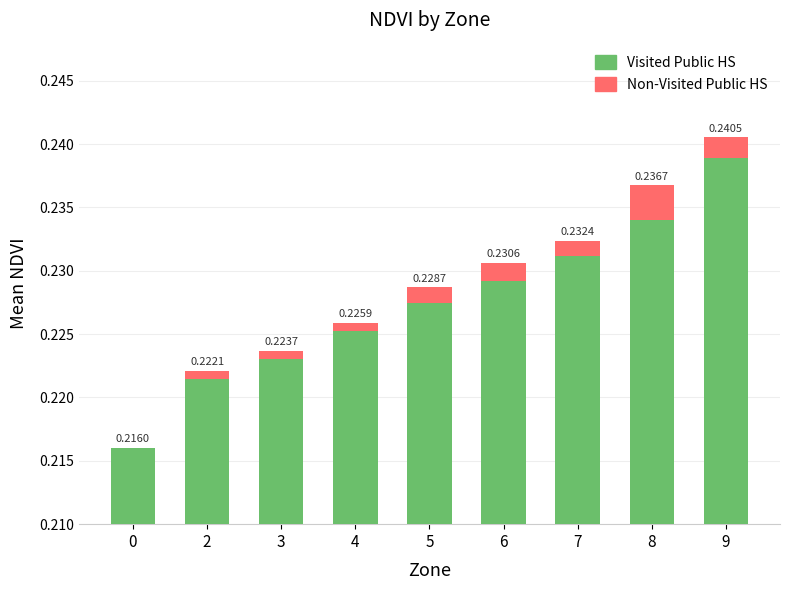

What is the average value of the Visited Public HS series?

0.2